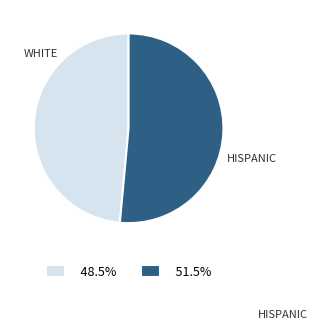

Approximately how many times larger is the value at 51.5% compared to 48.5%?

1.1